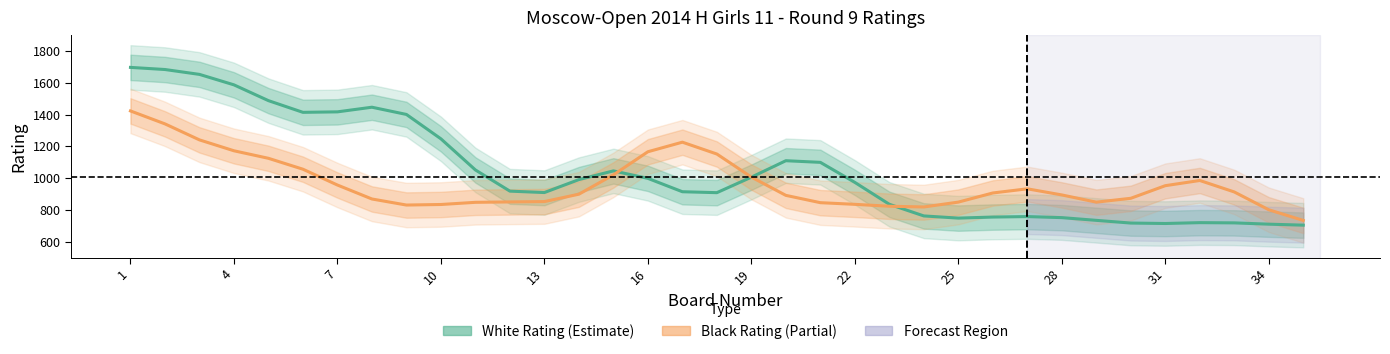

The Black Rating (Partial) series shows 1610.3 at 16. True or false?

False